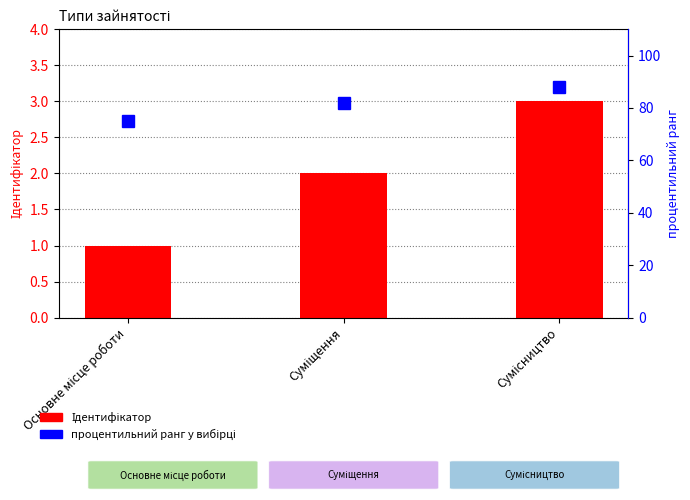

At which category does the chart reach its minimum across all series?

Основне місце роботи